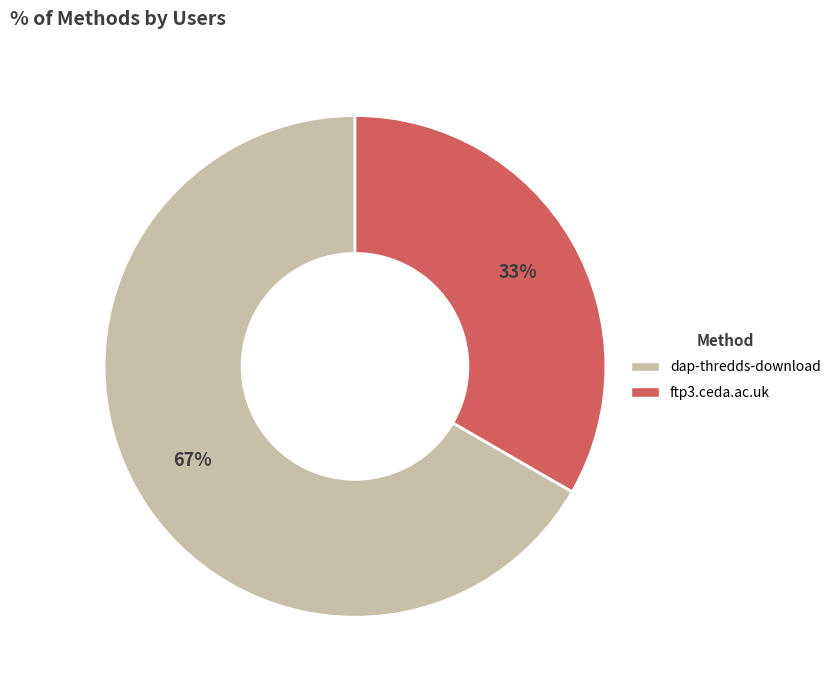

Count the number of slices in the pie.

2